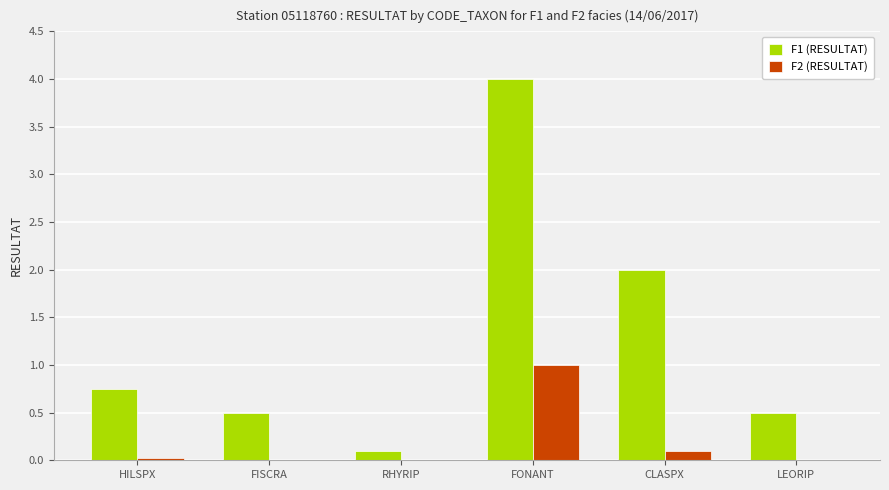

Are the bars horizontal?

No